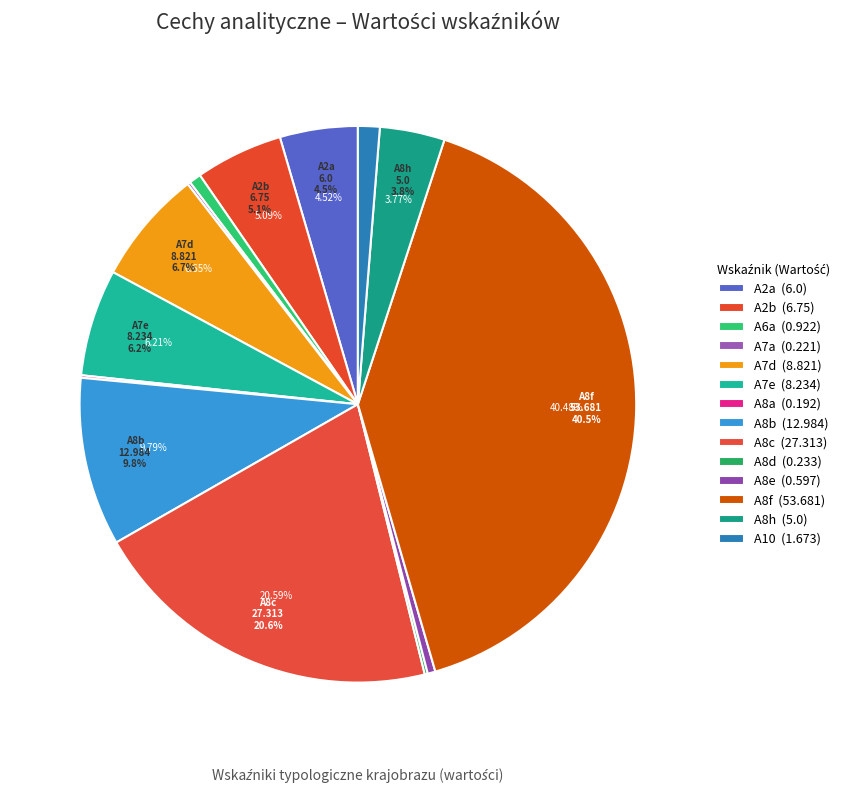

Is the sum of A8d and A8f greater than half?

No